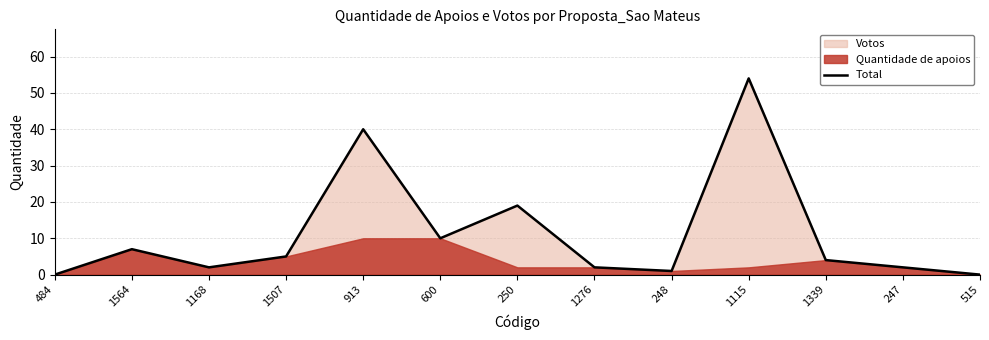

What is the difference between the maximum and minimum values?

54